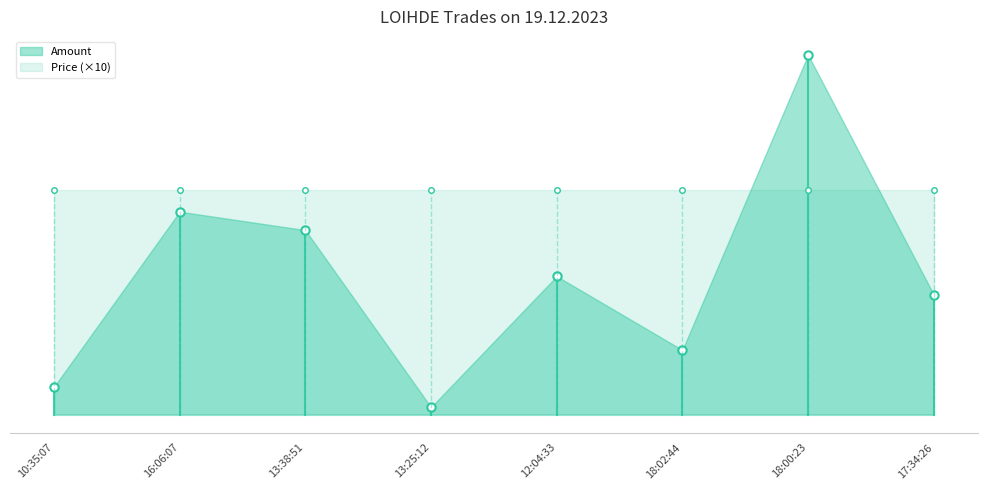

Is it true that Amount equals 7.8 at 18:02:44?

False